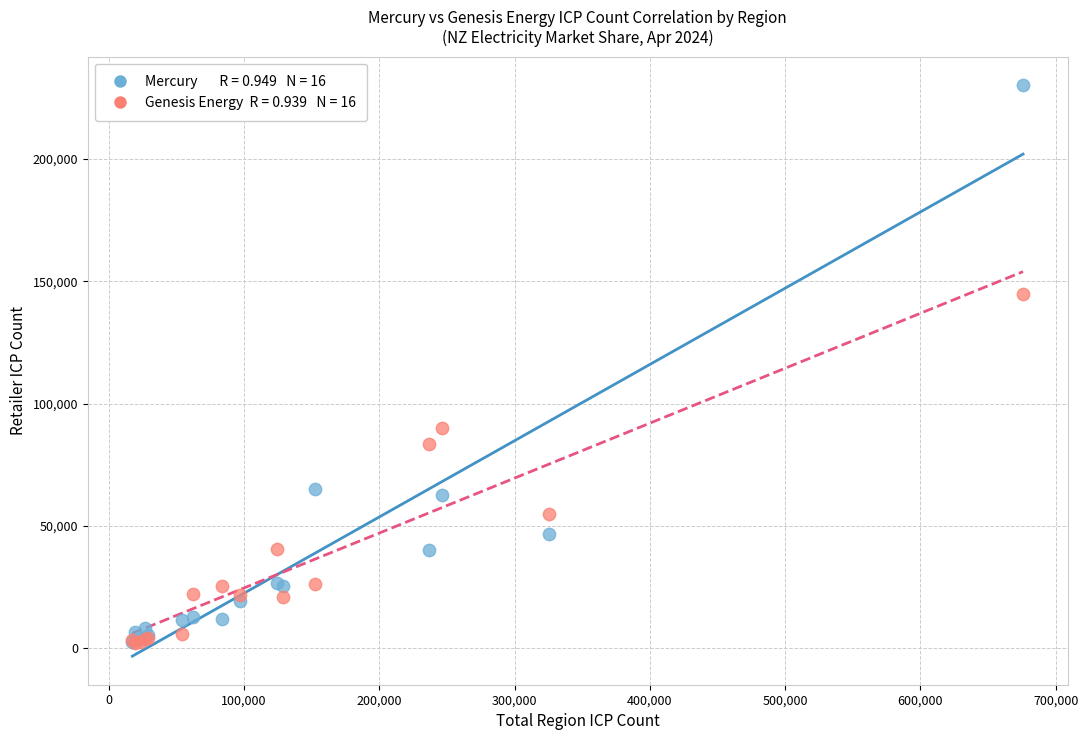

Across all series, what Y value is closest to 116082?

89870